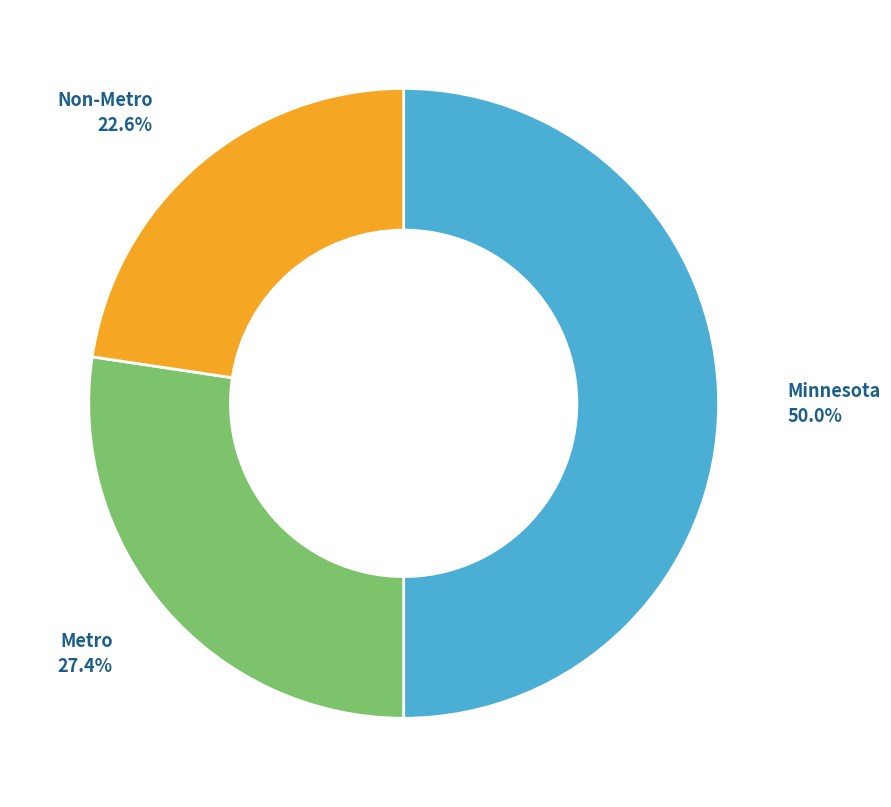

To the nearest percent, what percentage of the pie is Metro?

27%